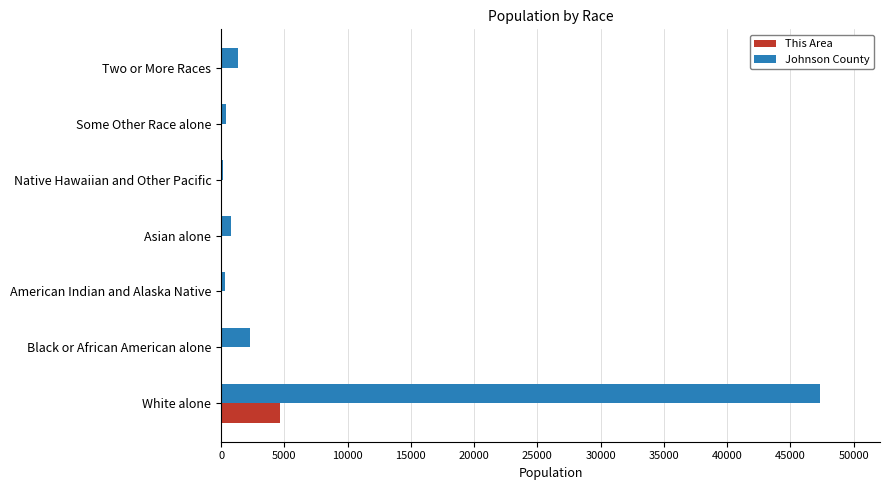

What is the sum of all This Area values?

4782